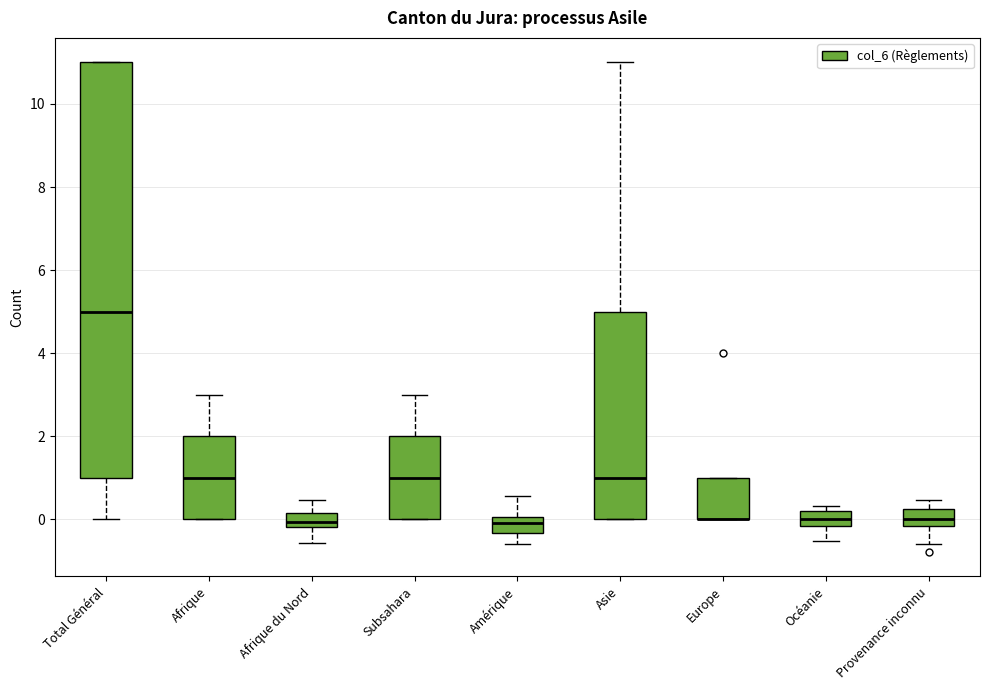

Reading left to right, read every box against the y-axis: the position of its median line, the range the box covers, and the ends of its whiskers. The values are not printed on the chart, so give them approximately, as read against the axis.

Total Général: median 5.0, box 1.0 to 11.0, whiskers 0.0 to 11.0
Afrique: median 1.0, box 0.0 to 2.0, whiskers 0.0 to 3.0
Afrique du Nord: median 0.0, box -0.2 to 0.2, whiskers -0.6 to 0.4
Subsahara: median 1.0, box 0.0 to 2.0, whiskers 0.0 to 3.0
Amérique: median 0.0 (inside the box), box -0.4 to 0.0, whiskers -0.6 to 0.6
Asie: median 1.0, box 0.0 to 5.0, whiskers 0.0 to 11.0
Europe: median 0.0 (drawn on the box's lower edge), box 0.0 to 1.0, whiskers 0.0 to 1.0
Océanie: median 0.0, box -0.2 to 0.2, whiskers -0.6 to 0.4
Provenance inconnu: median 0.0, box -0.2 to 0.2, whiskers -0.6 to 0.4